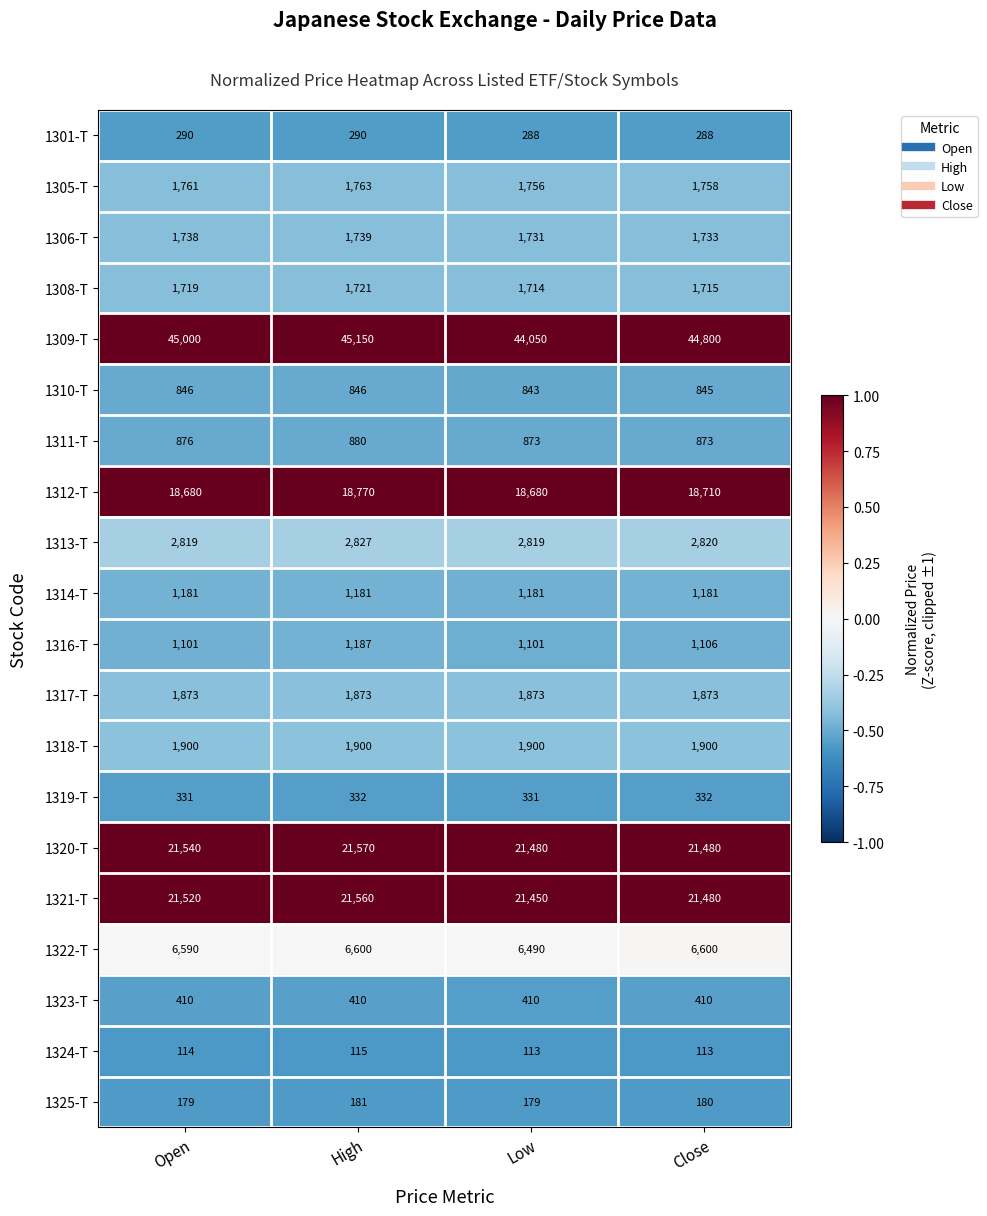

What is the approximate value of 1321-T at Low, to the nearest 10?

21450